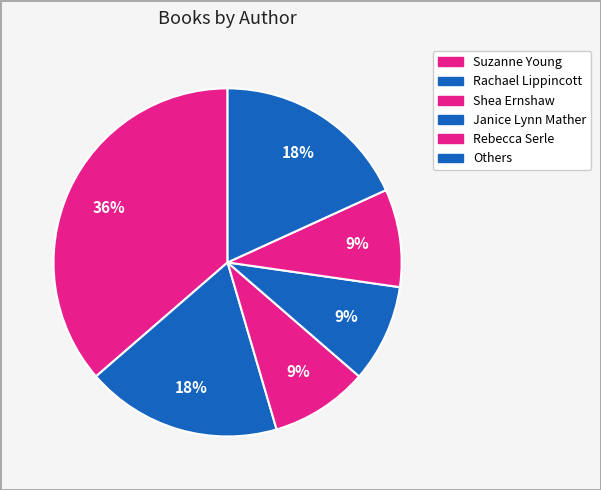

Count the number of slices in the pie.

6